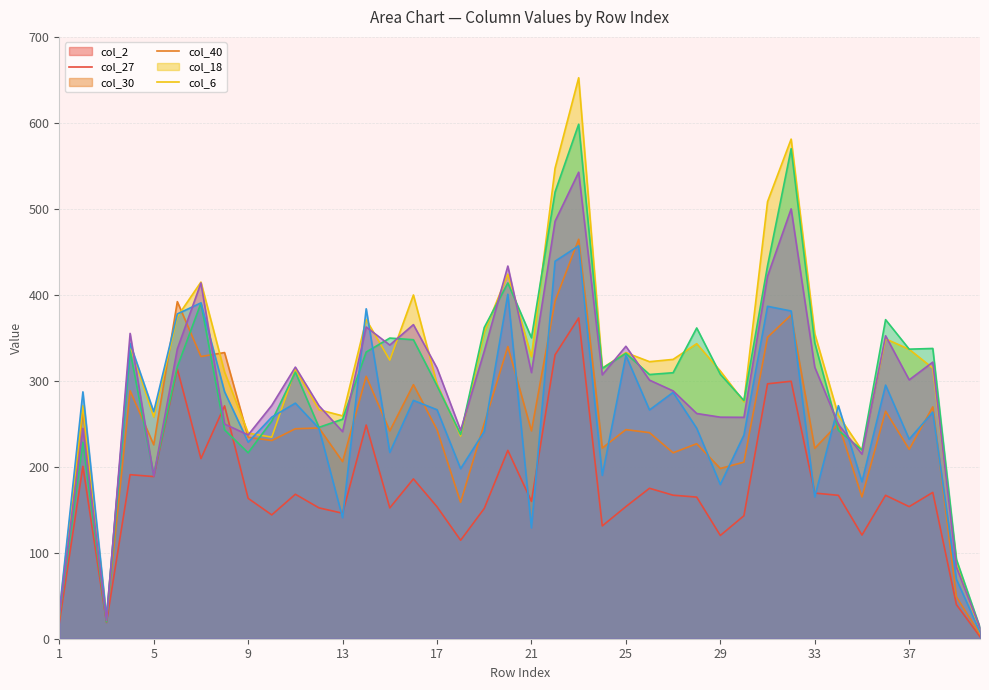

How many lines are shown in the chart?

6